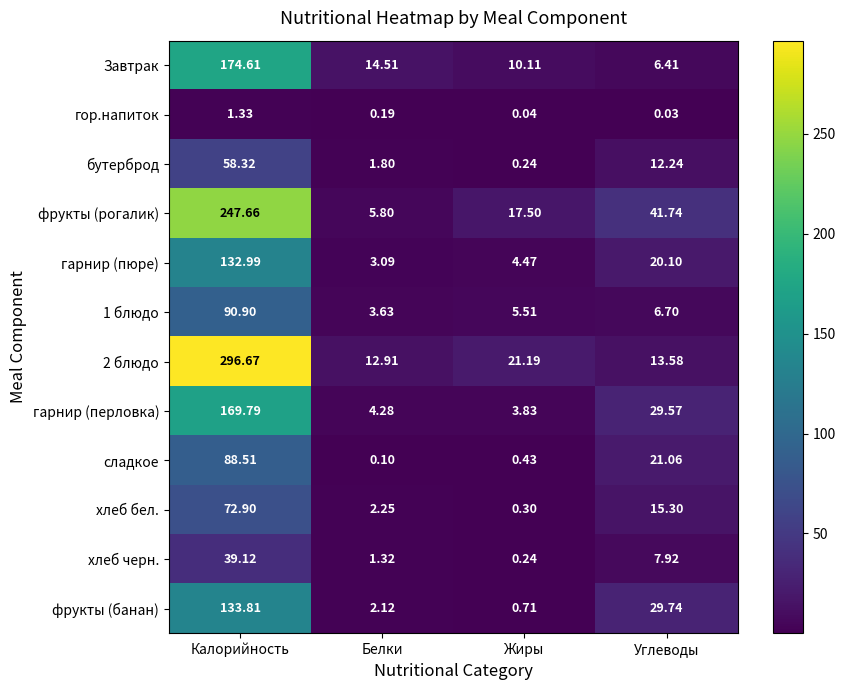

Which series has the widest spread of values?

2 блюдо